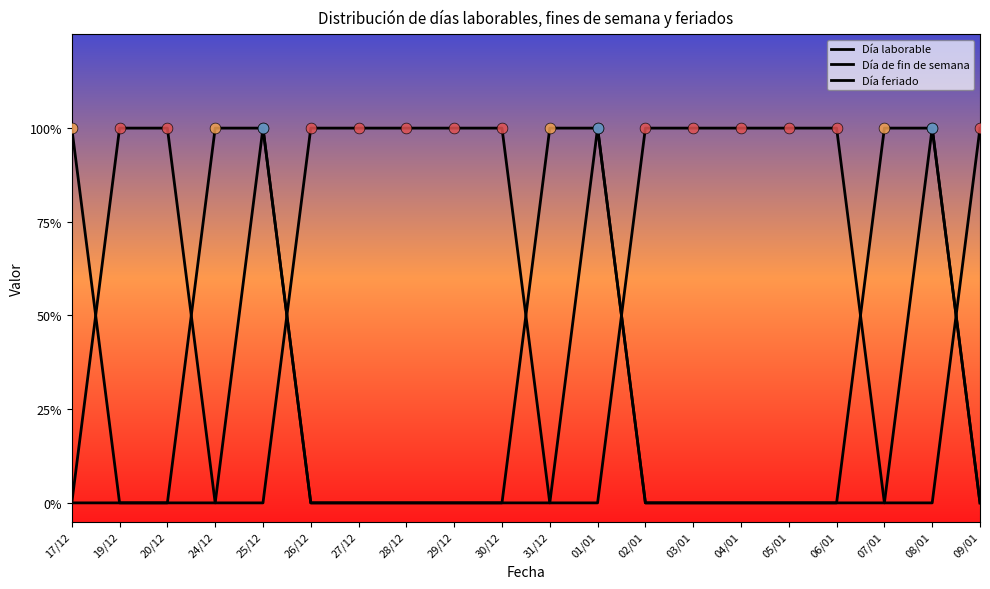

Is this an area chart (filled region under the line)?

No